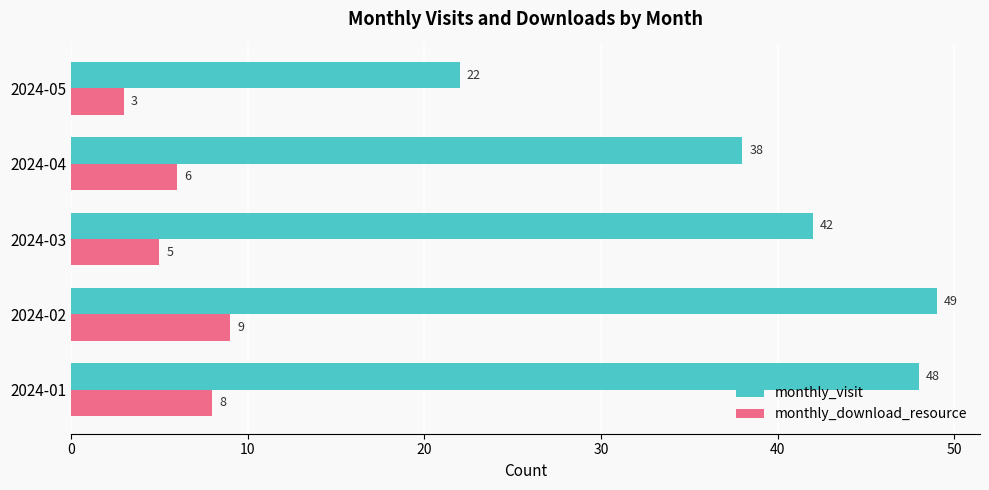

Which series has the largest total across all categories?

monthly_visit